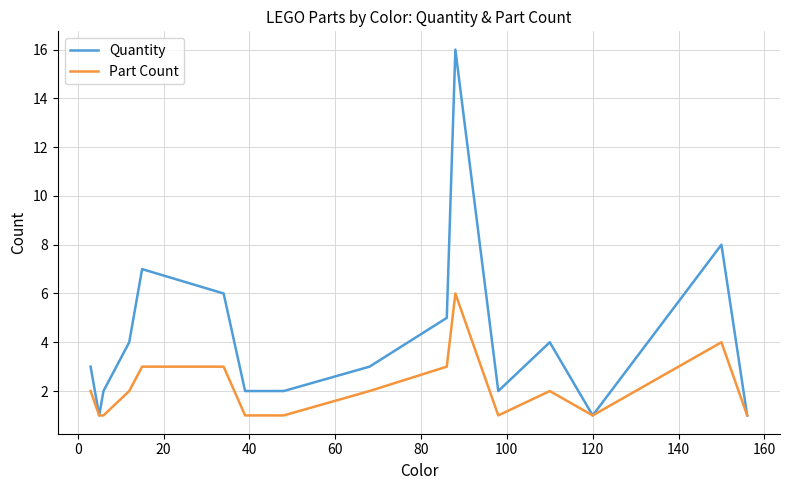

Which series has the largest total across all categories?

Quantity